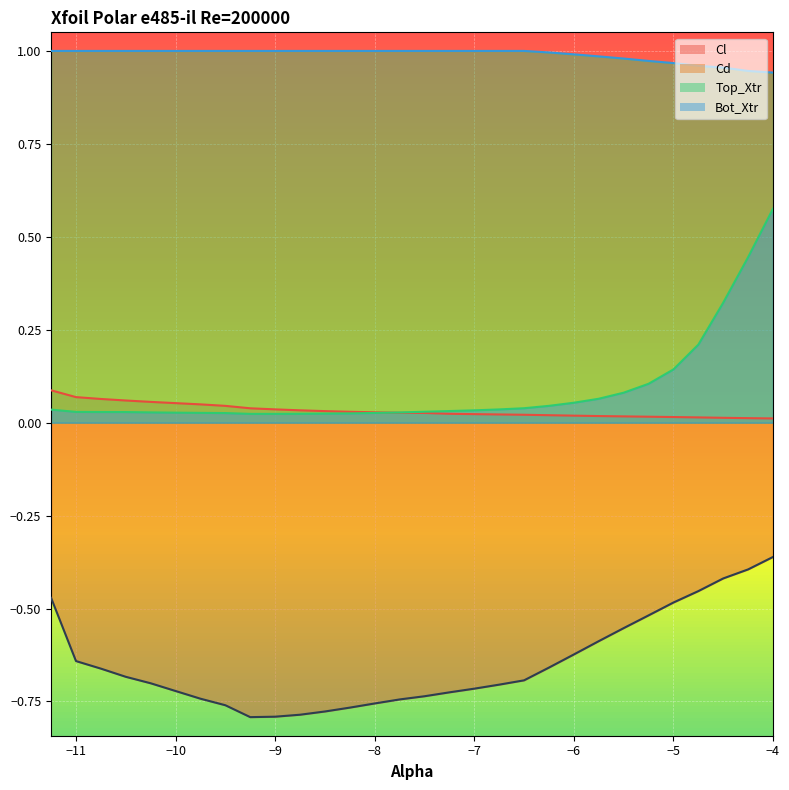

Reading left to right, extract all data points from this chart.

Cl: -11.25=-0.5	-11.0=-0.6	-10.75=-0.7	-10.5=-0.7	-10.25=-0.7	-10.0=-0.7	-9.75=-0.7	-9.5=-0.8	-9.25=-0.8	-9.0=-0.8	-8.75=-0.8	-8.5=-0.8	-8.25=-0.8	-8.0=-0.8	-7.75=-0.7	-7.5=-0.7	-7.25=-0.7	-7.0=-0.7	-6.75=-0.7	-6.5=-0.7	-6.25=-0.7	-6.0=-0.6	-5.75=-0.6	-5.5=-0.6	-5.25=-0.5	-5.0=-0.5	-4.75=-0.5	-4.5=-0.4	-4.25=-0.4	-4.0=-0.4
Cd: -11.25=0.1	-11.0=0.1	-10.75=0.1	-10.5=0.1	-10.25=0.1	-10.0=0.1	-9.75=0.0	-9.5=0.0	-9.25=0.0	-9.0=0.0	-8.75=0.0	-8.5=0.0	-8.25=0.0	-8.0=0.0	-7.75=0.0	-7.5=0.0	-7.25=0.0	-7.0=0.0	-6.75=0.0	-6.5=0.0	-6.25=0.0	-6.0=0.0	-5.75=0.0	-5.5=0.0	-5.25=0.0	-5.0=0.0	-4.75=0.0	-4.5=0.0	-4.25=0.0	-4.0=0.0
Top_Xtr: -11.25=1.0	-11.0=1.0	-10.75=1.0	-10.5=1.0	-10.25=1.0	-10.0=1.0	-9.75=1.0	-9.5=1.0	-9.25=1.0	-9.0=1.0	-8.75=1.0	-8.5=1.0	-8.25=1.0	-8.0=1.0	-7.75=1.0	-7.5=1.0	-7.25=1.0	-7.0=1.0	-6.75=1.0	-6.5=1.0	-6.25=1.0	-6.0=1.0	-5.75=1.0	-5.5=1.0	-5.25=1.0	-5.0=1.0	-4.75=1.0	-4.5=1.0	-4.25=0.9	-4.0=0.9
Bot_Xtr: -11.25=0.0	-11.0=0.0	-10.75=0.0	-10.5=0.0	-10.25=0.0	-10.0=0.0	-9.75=0.0	-9.5=0.0	-9.25=0.0	-9.0=0.0	-8.75=0.0	-8.5=0.0	-8.25=0.0	-8.0=0.0	-7.75=0.0	-7.5=0.0	-7.25=0.0	-7.0=0.0	-6.75=0.0	-6.5=0.0	-6.25=0.0	-6.0=0.1	-5.75=0.1	-5.5=0.1	-5.25=0.1	-5.0=0.1	-4.75=0.2	-4.5=0.3	-4.25=0.4	-4.0=0.6